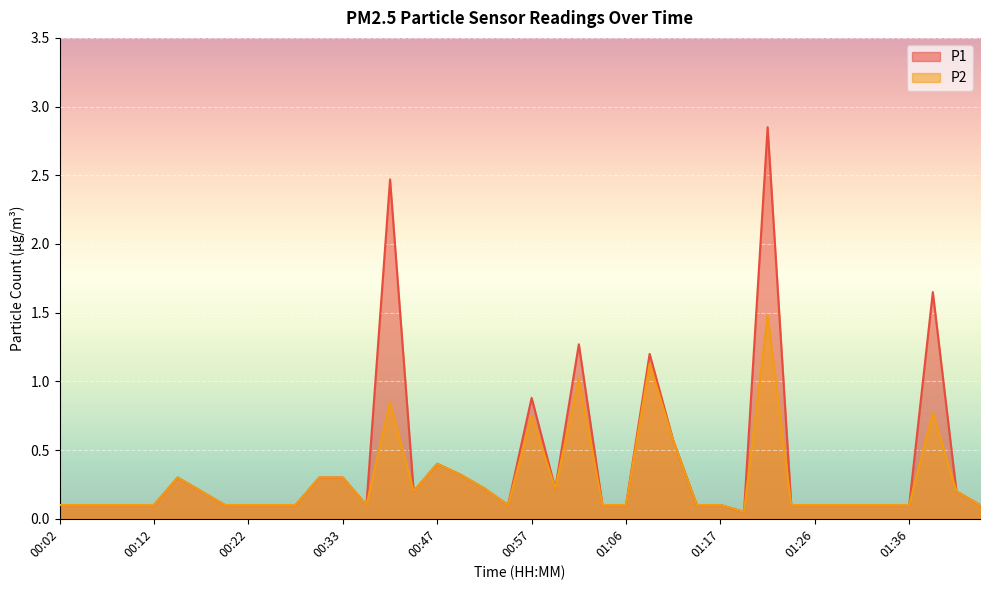

What is the difference between the maximum and minimum values in the P2 series?

1.4